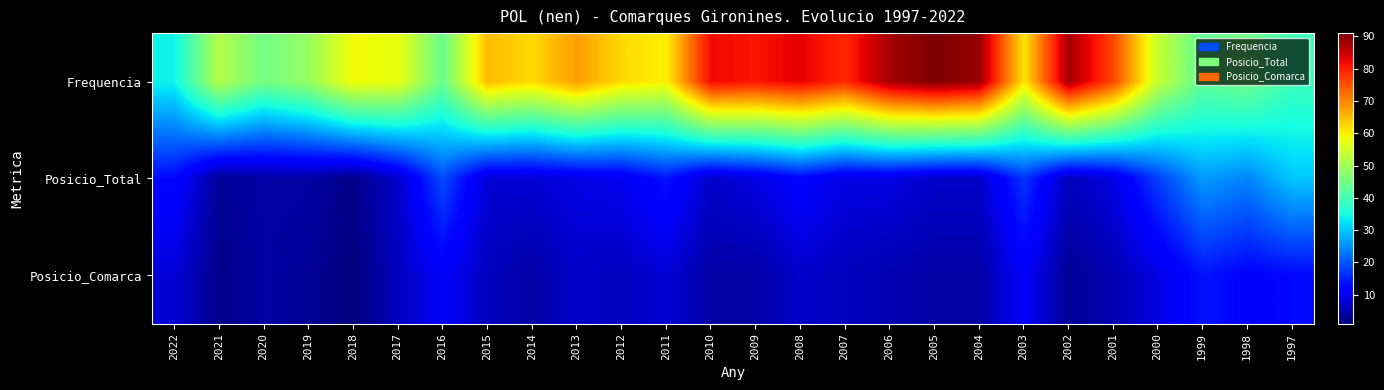

Reading left to right, extract all data points from this chart.

Frequencia: 2022=34	2021=52	2020=45	2019=49	2018=59	2017=58	2016=44	2015=65	2014=62	2013=68	2012=62	2011=60	2010=82	2009=81	2008=83	2007=79	2006=88	2005=91	2004=89	2003=61	2002=88	2001=76	2000=54	1999=43	1998=45	1997=39
Posicio_Total: 2022=13	2021=3	2020=4	2019=4	2018=2	2017=7	2016=19	2015=8	2014=8	2013=9	2012=10	2011=14	2010=7	2009=9	2008=12	2007=9	2006=9	2005=7	2004=7	2003=17	2002=6	2001=9	2000=18	1999=26	1998=24	1997=30
Posicio_Comarca: 2022=8	2021=2	2020=4	2019=3	2018=1	2017=6	2016=11	2015=6	2014=4	2013=7	2012=6	2011=8	2010=4	2009=4	2008=7	2007=6	2006=5	2005=4	2004=4	2003=11	2002=3	2001=5	2000=9	1999=14	1998=12	1997=13